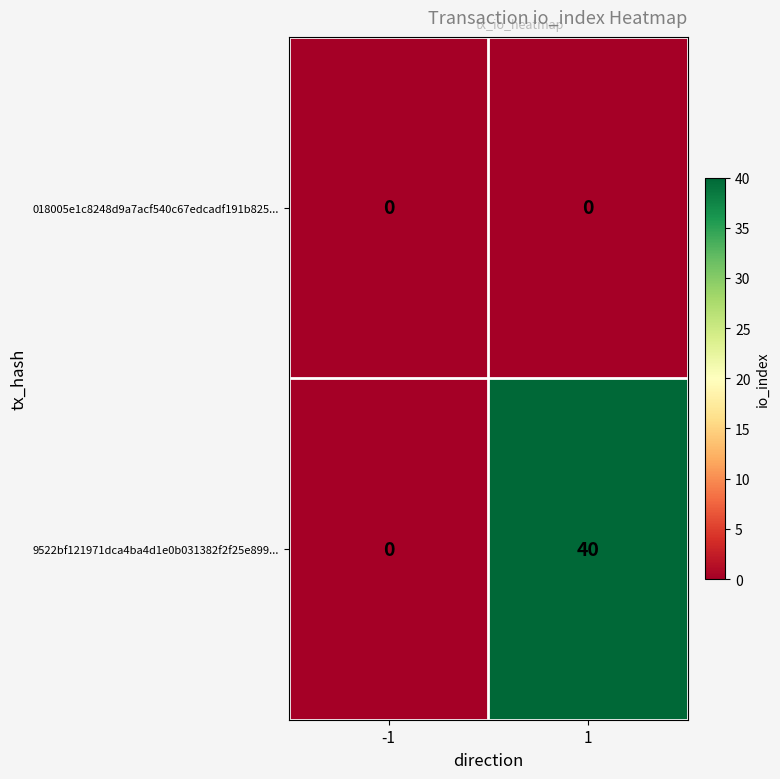

Which series has the largest total across all categories?

9522bf121971dca4ba4d1e0b031382f2f25e899...